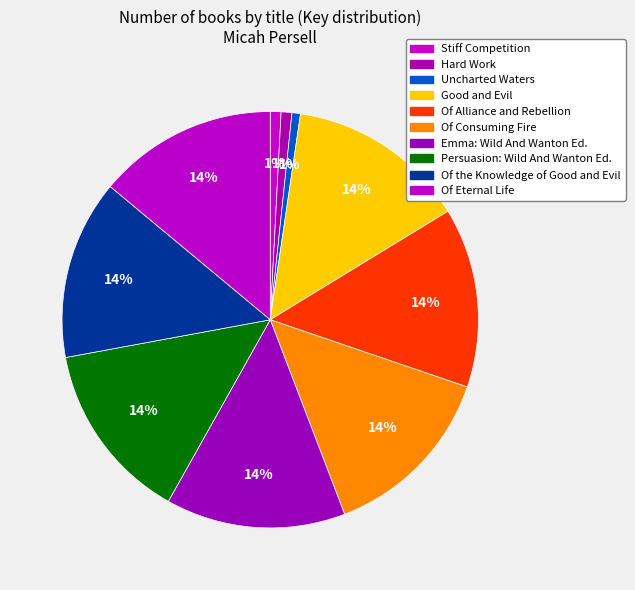

The Hard Work slice represents 1% of the pie. True or false?

True